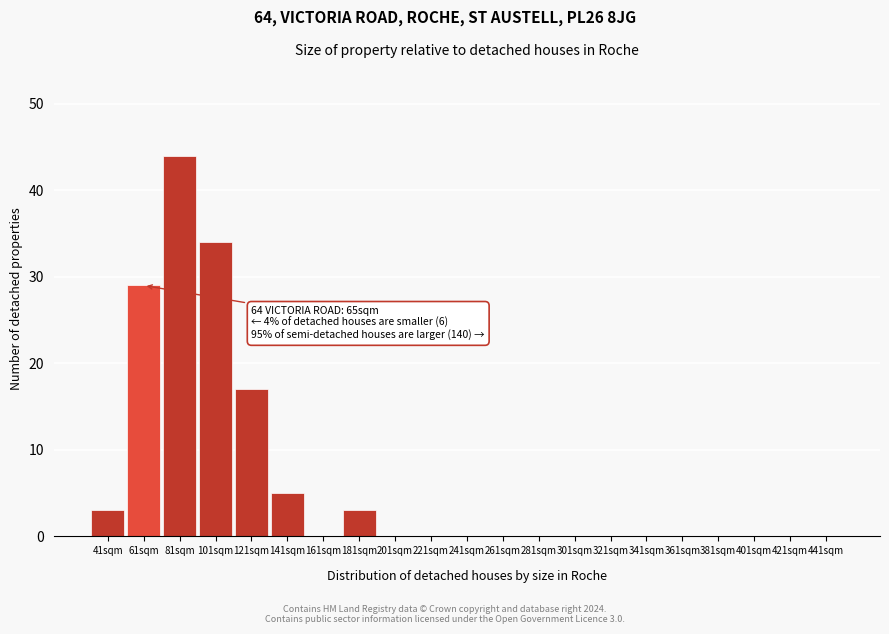

Reading right to left, extract all data points from this chart.

441sqm=0	421sqm=0	401sqm=0	381sqm=0	361sqm=0	341sqm=0	321sqm=0	301sqm=0	281sqm=0	261sqm=0	241sqm=0	221sqm=0	201sqm=0	181sqm=3	161sqm=0	141sqm=5	121sqm=17	101sqm=34	81sqm=44	61sqm=29	41sqm=3